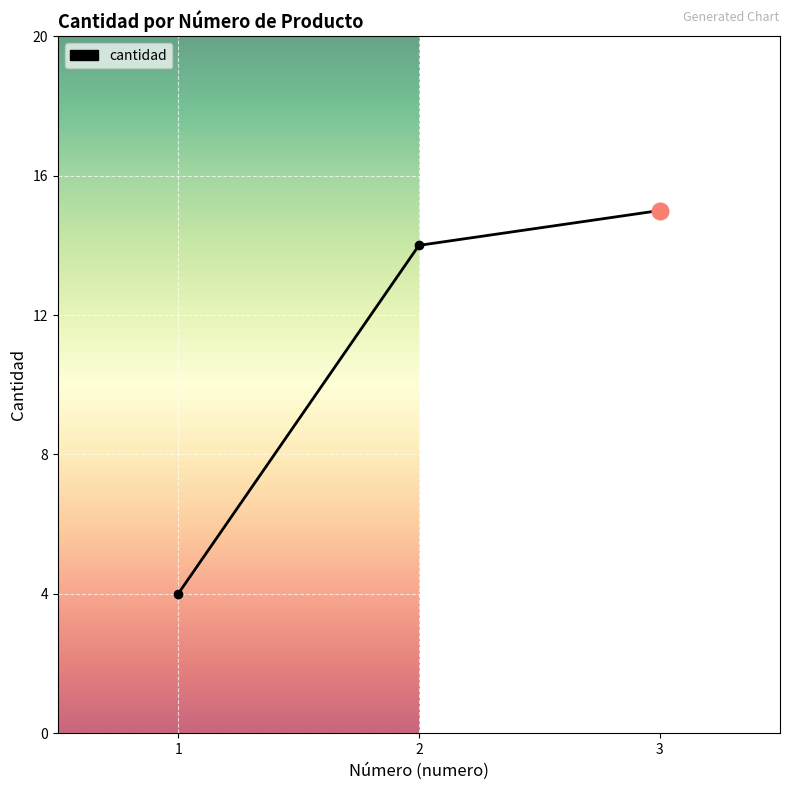

What is the sum of all values?

33